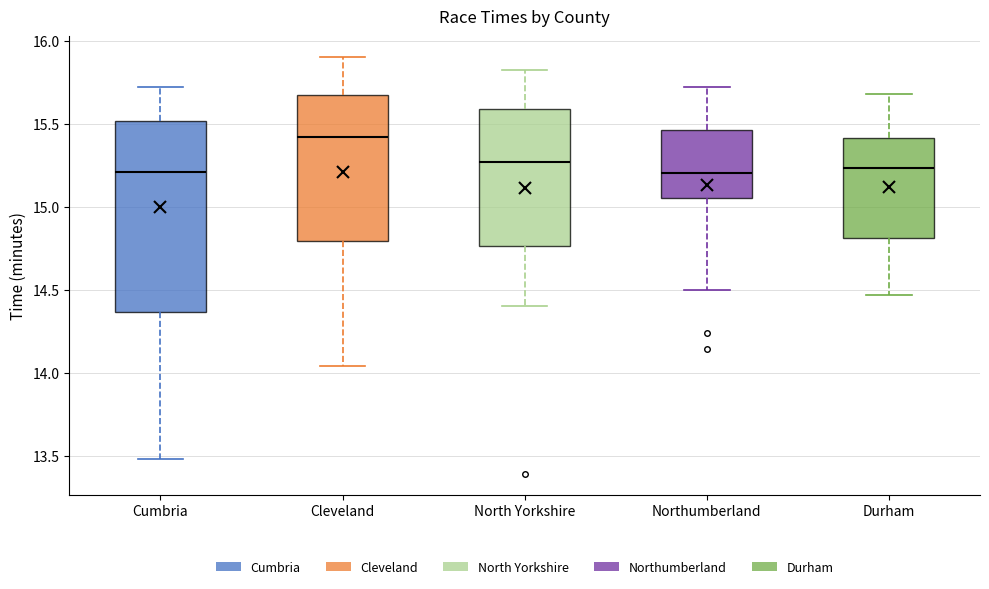

Which box is the tallest, from its lower edge to its upper edge?

Cumbria